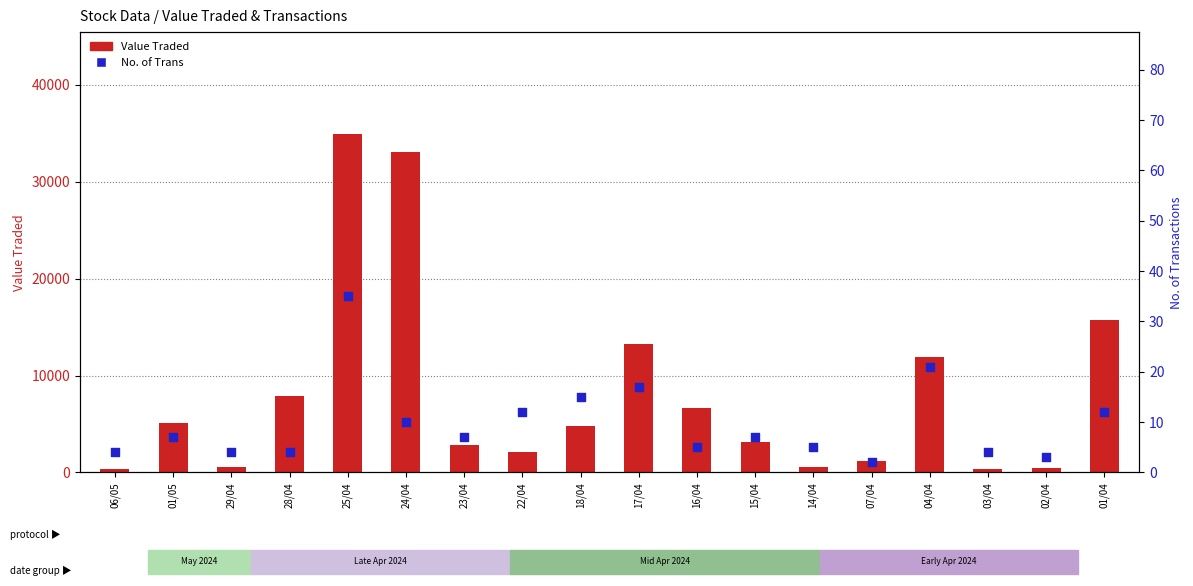

At how many categories does at least one series exceed 4926?

8